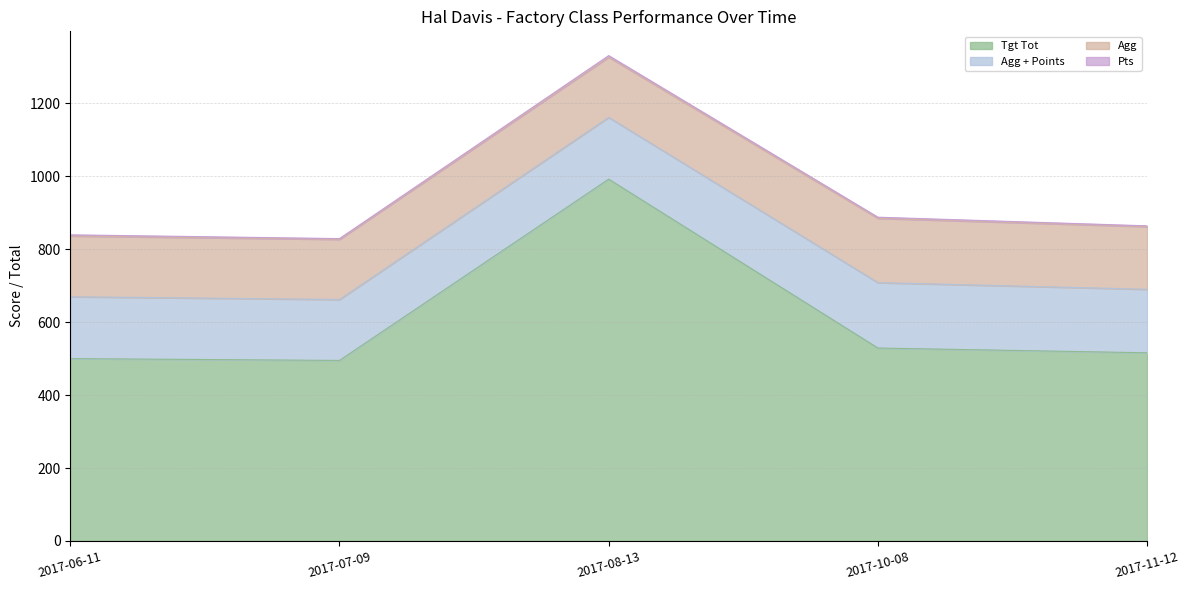

How many interior local valleys does the Tgt Tot series have?

1